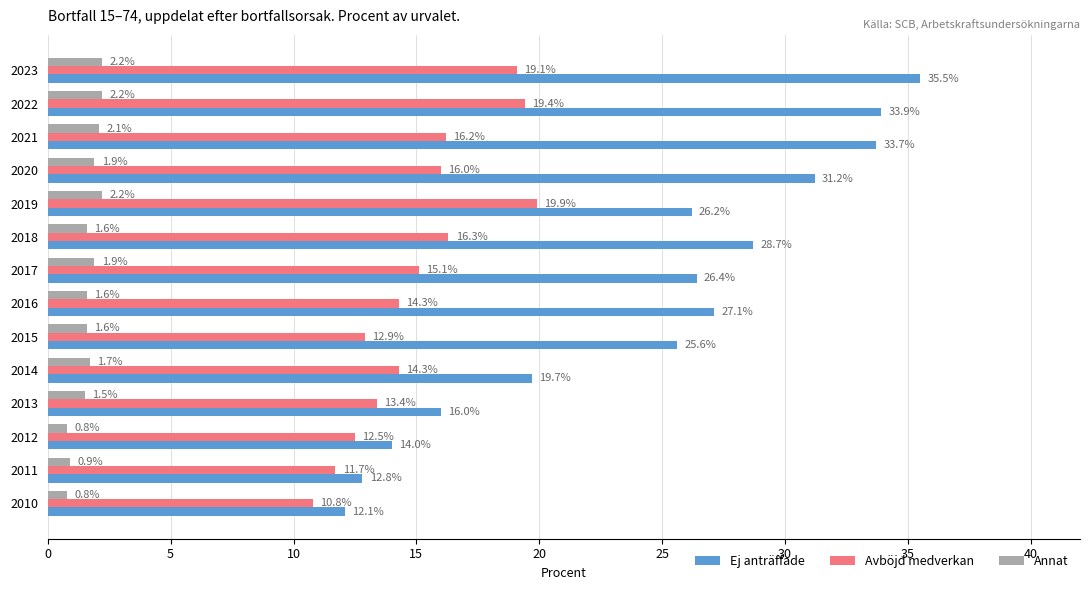

What is the minimum value shown in the chart?

0.8